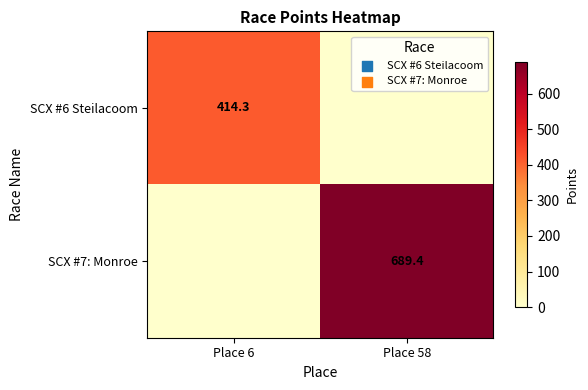

True or false: SCX #7: Monroe has a value of 689.4 at Place 58.

True